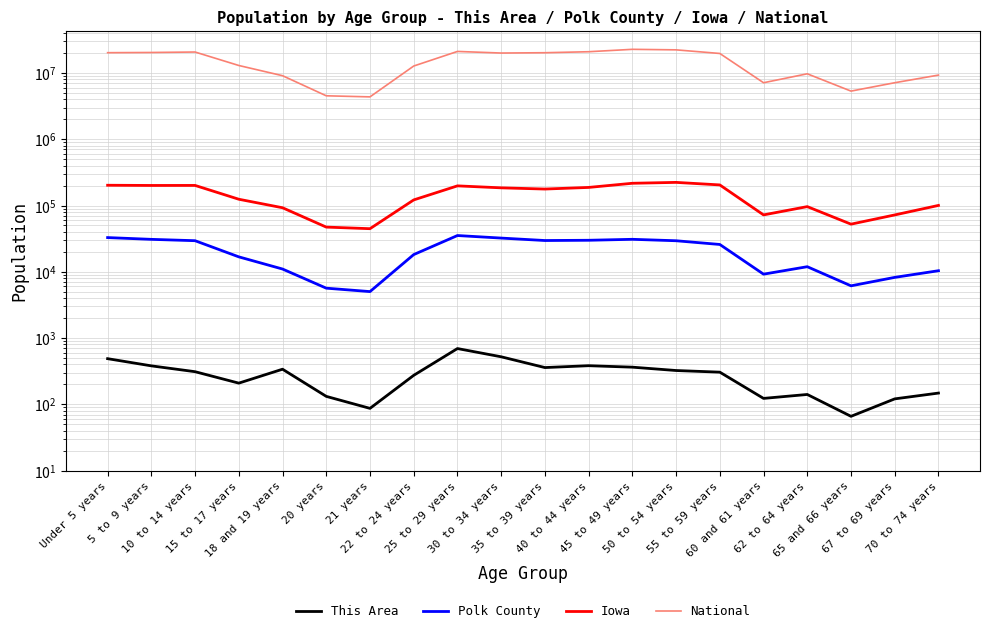

What is the value of the Iowa point at the 4th from the left?

124320